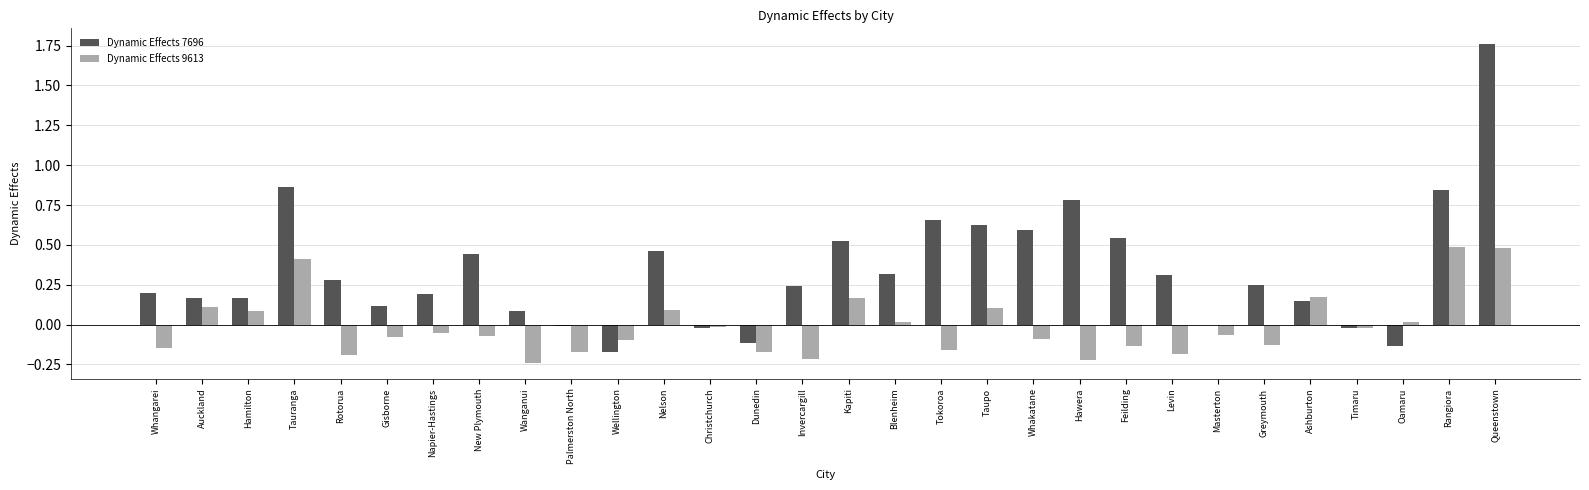

The Dynamic Effects 9613 series shows 0.1 at Hamilton. True or false?

True